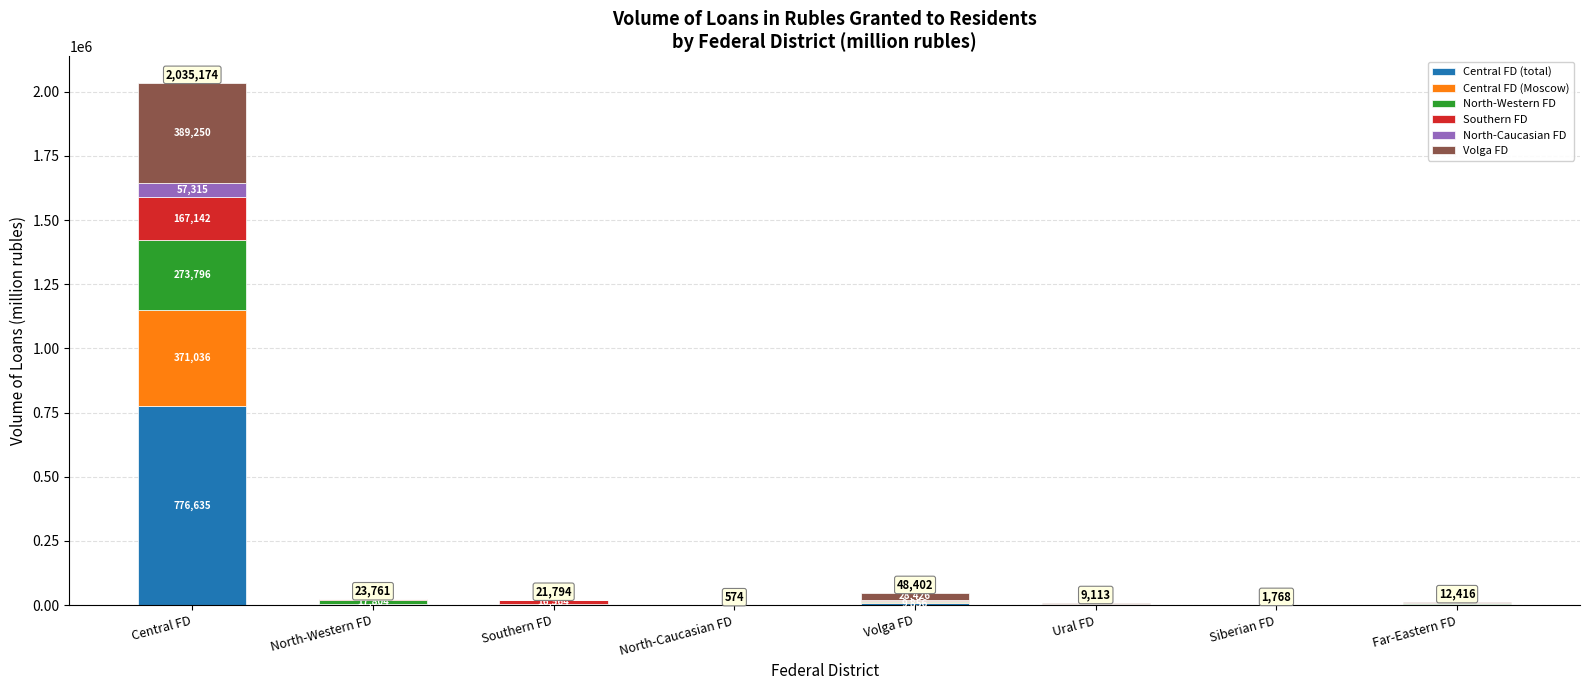

What value does the Central FD (total) series have at Central FD?

776635